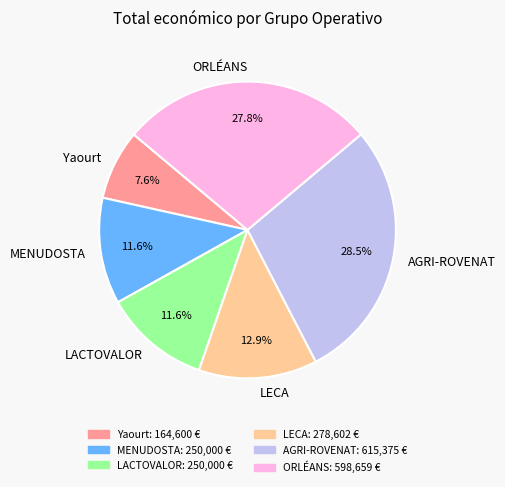

What is the ratio of the value at Yaourt to the value at AGRI-ROVENAT?

0.3